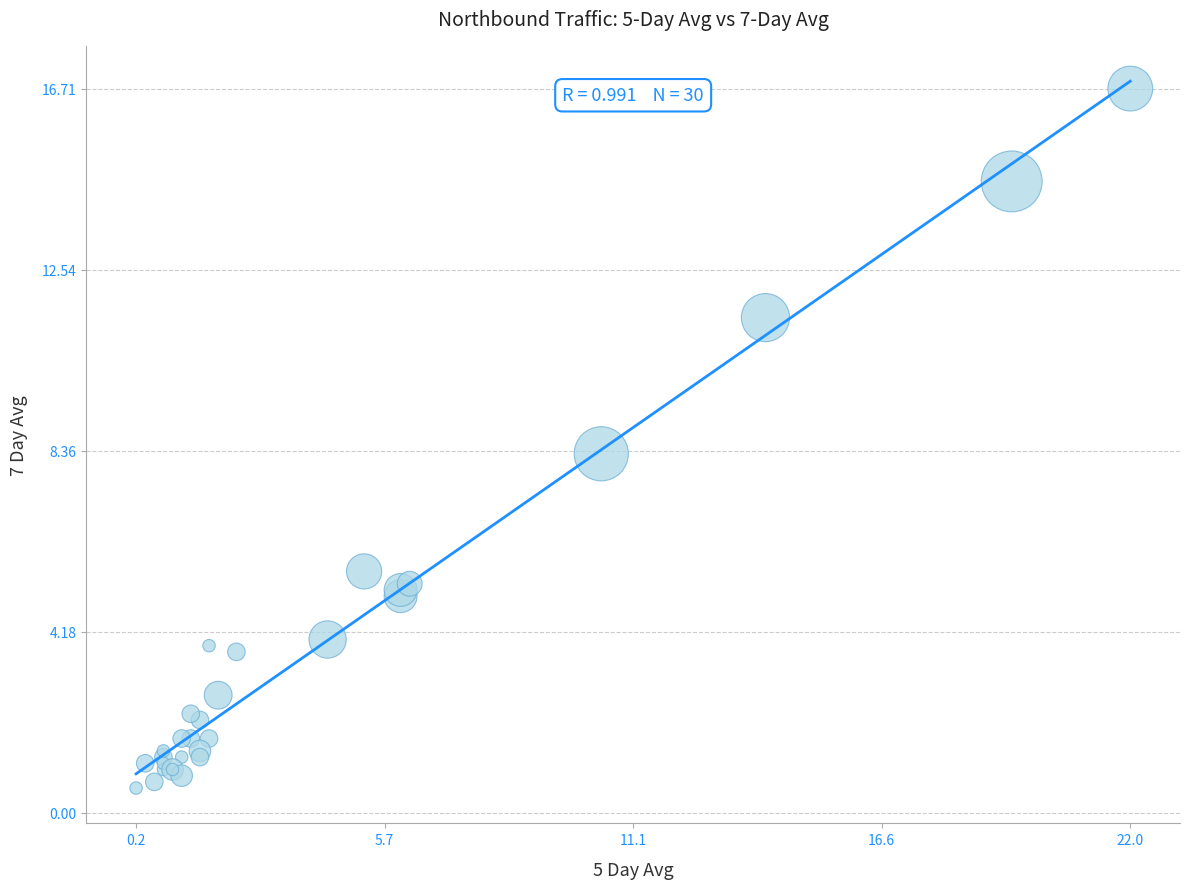

What Y value in the scatter plot is closest to 8?

8.3